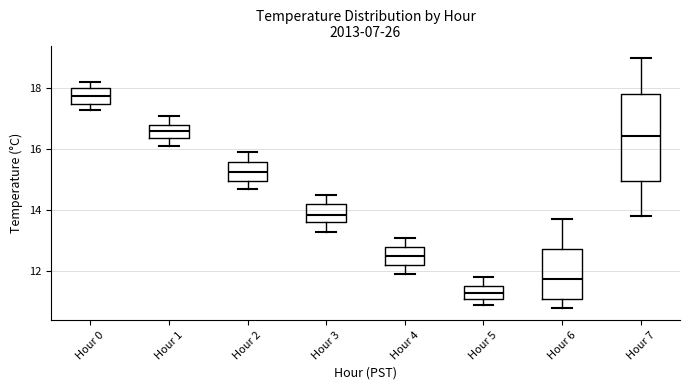

Reading left to right, transcribe this box plot: for each box, give where its median line is, the range the box spans, and where its two whiskers end, as read against the y-axis. The values are not printed on the chart, so give them approximately, as read against the axis.

Hour 0: median 17.8, box 17.6 to 18.0, whiskers 17.4 to 18.2
Hour 1: median 16.6, box 16.4 to 16.8, whiskers 16.2 to 17.2
Hour 2: median 15.2, box 15.0 to 15.6, whiskers 14.8 to 16.0
Hour 3: median 13.8, box 13.6 to 14.2, whiskers 13.4 to 14.6
Hour 4: median 12.6, box 12.2 to 12.8, whiskers 12.0 to 13.2
Hour 5: median 11.4, box 11.0 to 11.6, whiskers 11.0 (just below the box's lower edge) to 11.8
Hour 6: median 11.8, box 11.0 to 12.8, whiskers 10.8 to 13.8
Hour 7: median 16.4, box 15.0 to 17.8, whiskers 13.8 to 19.0